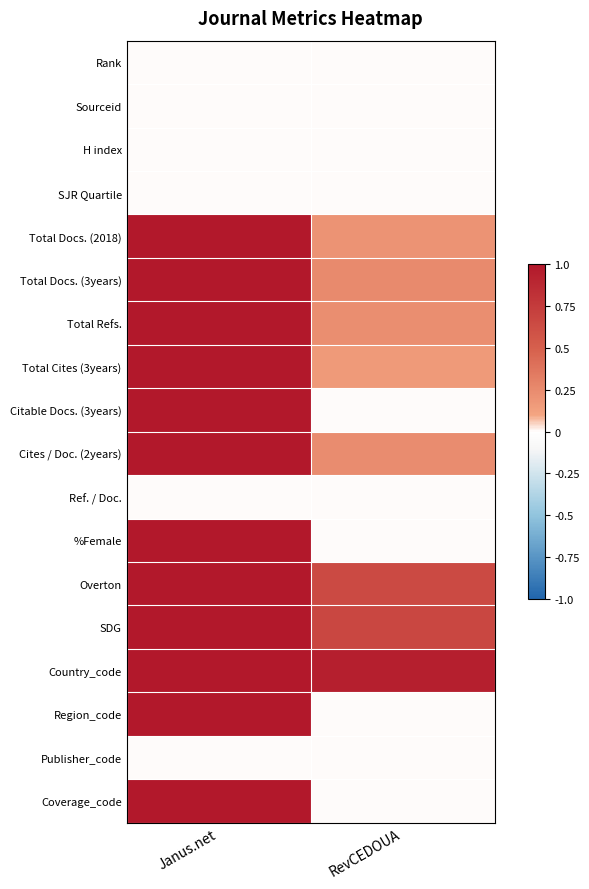

Reading left to right, list all the values displayed in this chart.

Rank: Janus.net=0.0	RevCEDOUA=0.0
Sourceid: Janus.net=0.0	RevCEDOUA=0.0
H index: Janus.net=0.0	RevCEDOUA=0.0
SJR Quartile: Janus.net=0.0	RevCEDOUA=0.0
Total Docs. (2018): Janus.net=1.0	RevCEDOUA=0.2
Total Docs. (3years): Janus.net=1.0	RevCEDOUA=0.2
Total Refs.: Janus.net=1.0	RevCEDOUA=0.2
Total Cites (3years): Janus.net=1.0	RevCEDOUA=0.2
Citable Docs. (3years): Janus.net=1.0	RevCEDOUA=0.0
Cites / Doc. (2years): Janus.net=1.0	RevCEDOUA=0.2
Ref. / Doc.: Janus.net=0.0	RevCEDOUA=0.0
%Female: Janus.net=1.0	RevCEDOUA=0.0
Overton: Janus.net=1.0	RevCEDOUA=0.6
SDG: Janus.net=1.0	RevCEDOUA=0.7
Country_code: Janus.net=1.0	RevCEDOUA=0.9
Region_code: Janus.net=1.0	RevCEDOUA=0.0
Publisher_code: Janus.net=0.0	RevCEDOUA=0.0
Coverage_code: Janus.net=1.0	RevCEDOUA=0.0